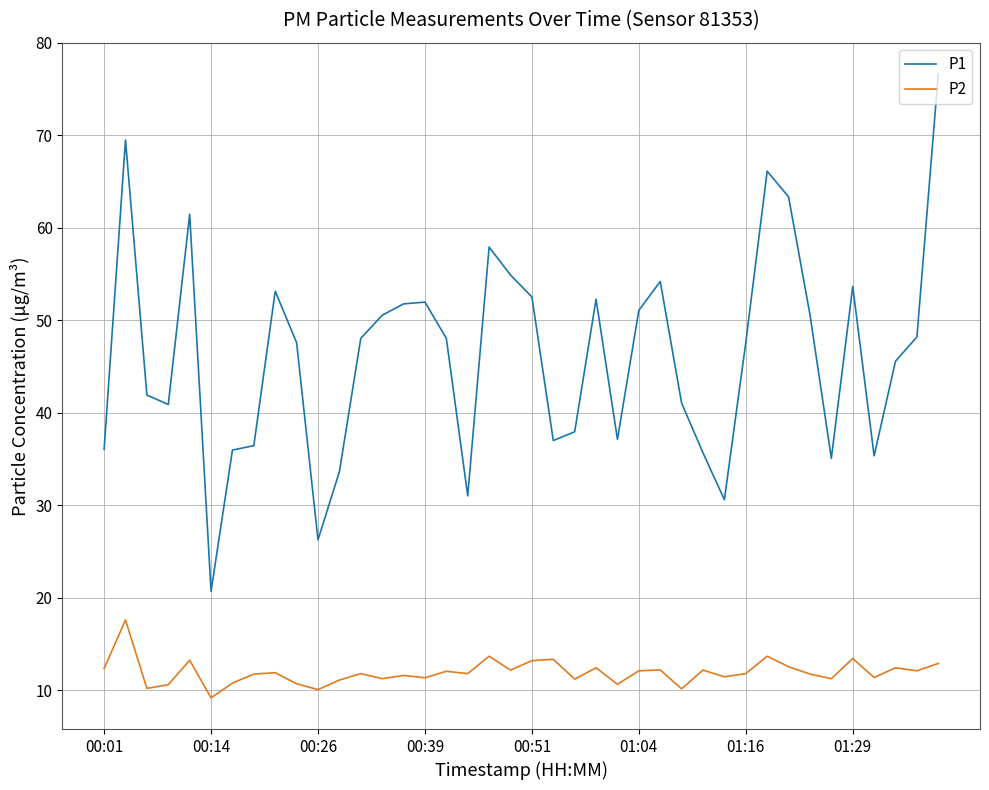

What is the difference between the maximum and minimum values in the P2 series?

8.4